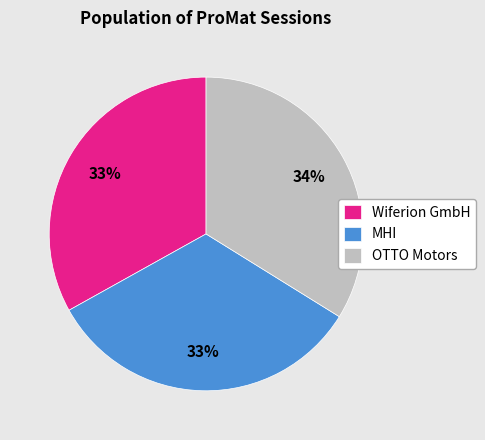

Is MHI the majority of the pie?

No